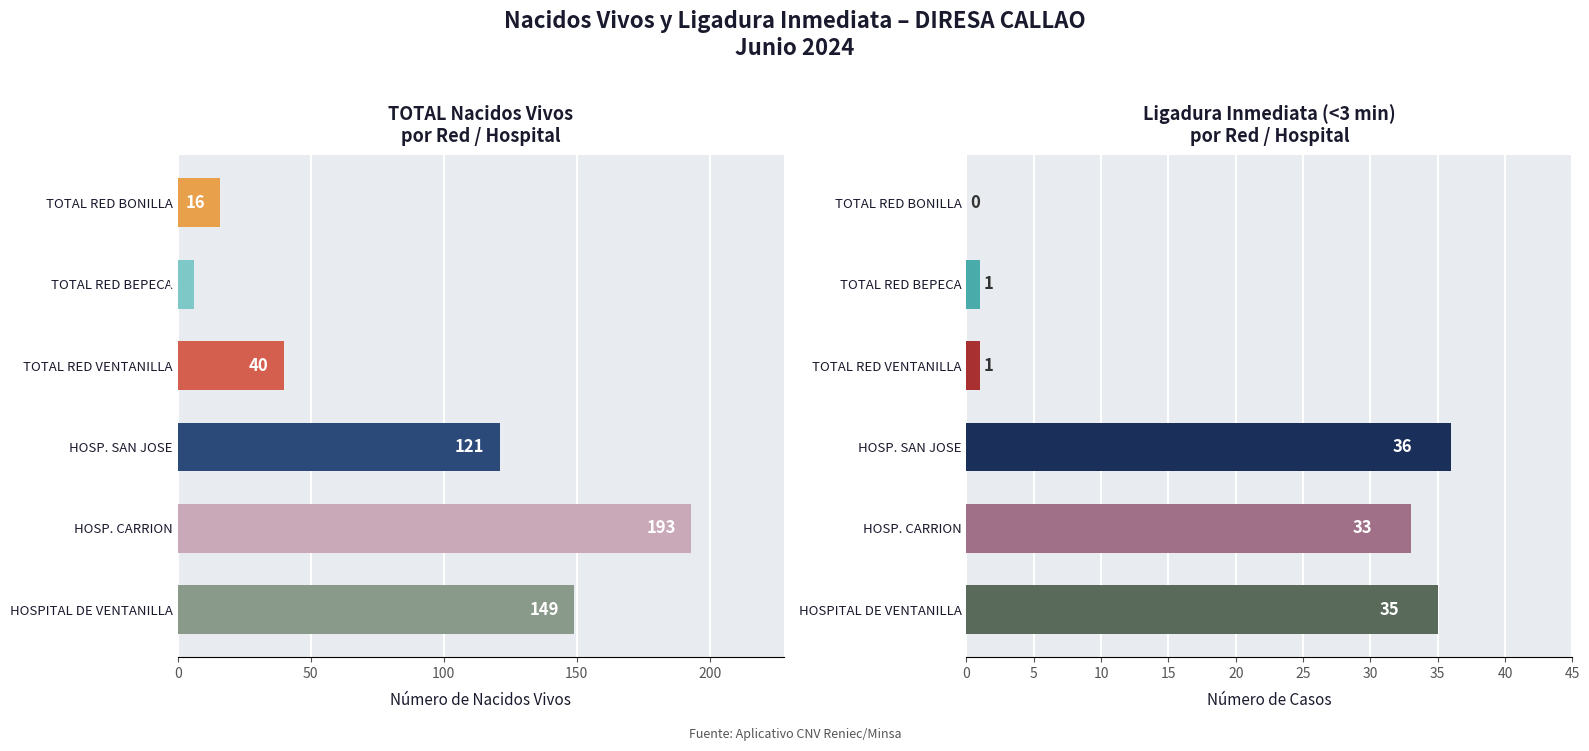

What is the difference between the second highest and minimum values in the LIGADURA INMEDIATO (3) series?

35